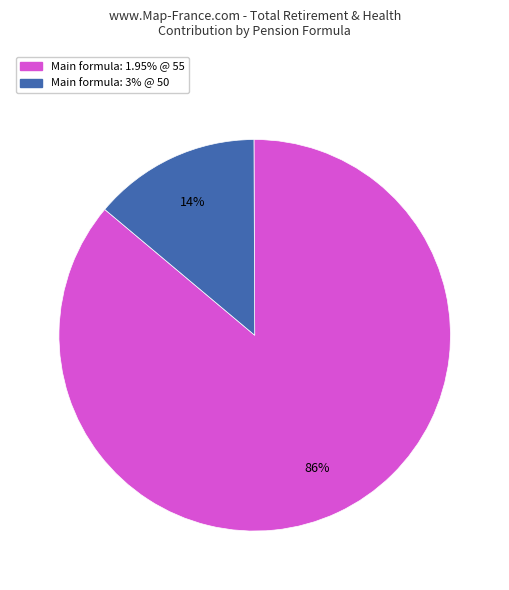

Is there any slice that represents more than half of the pie?

Yes